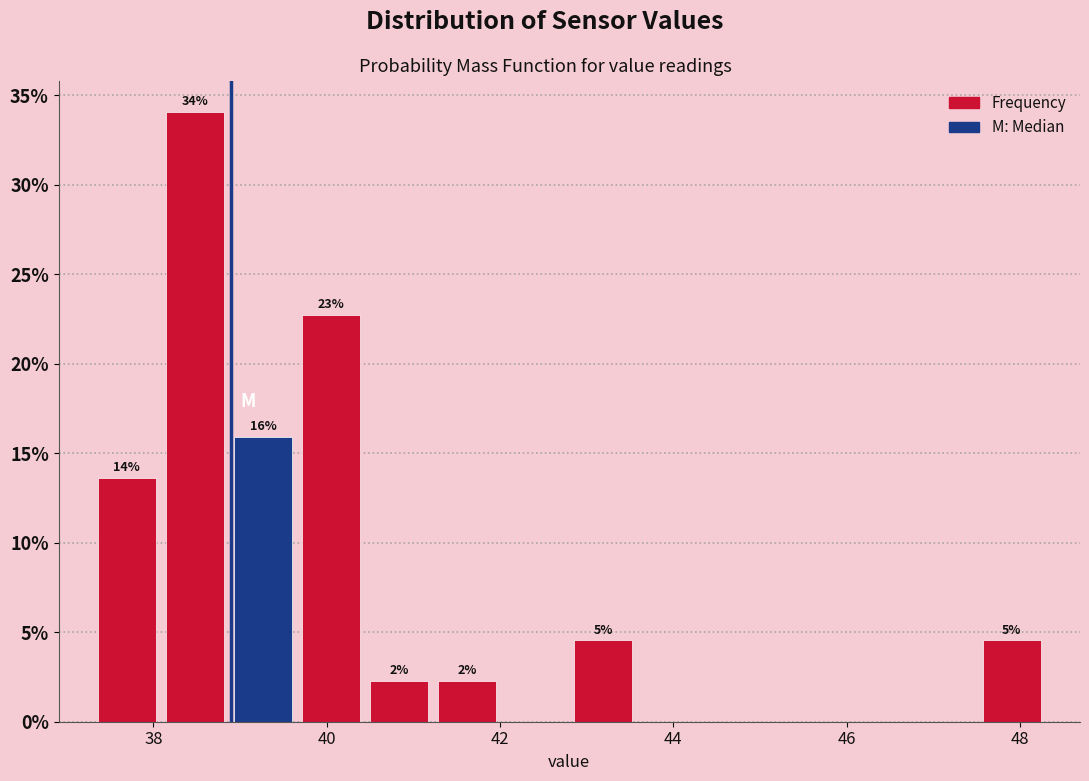

Read against the x-axis, roughly where is the centre of the tallest bar?

38.4